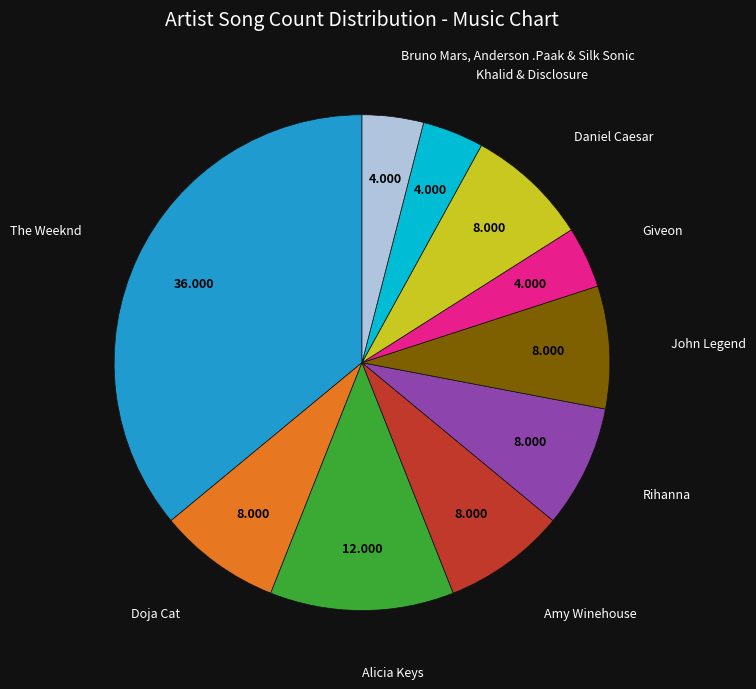

How many segments does this pie chart have?

10